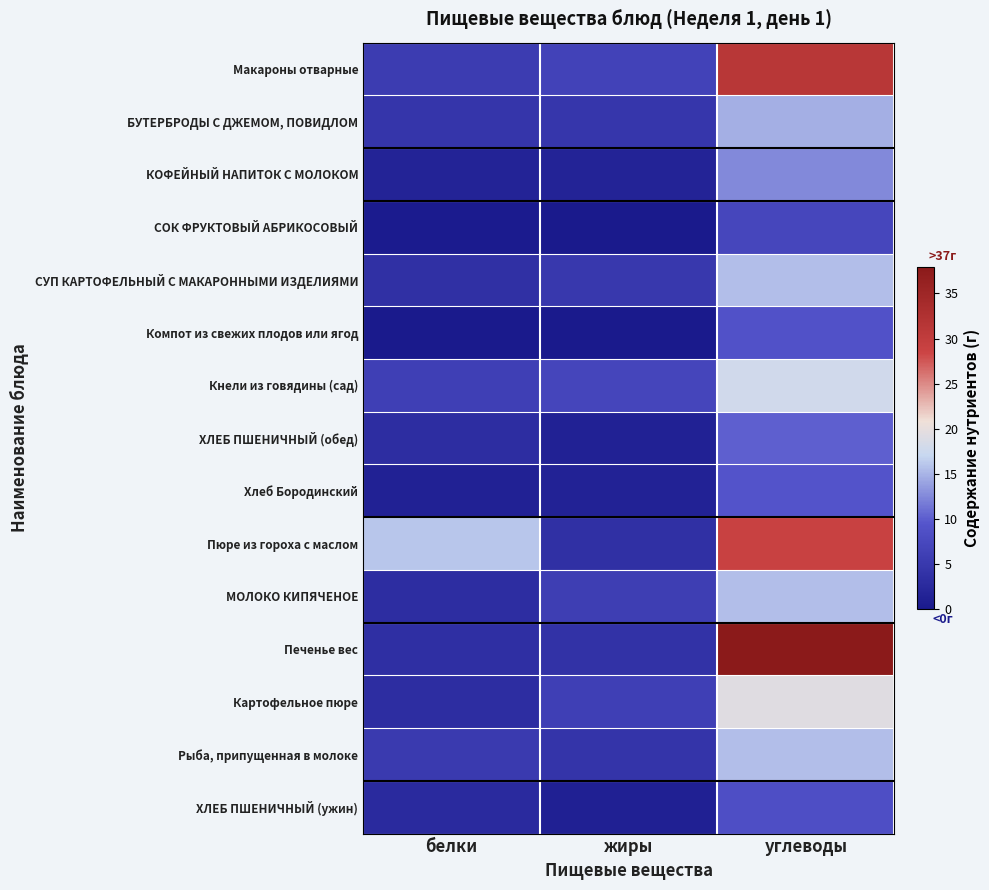

Which series has the largest total across all categories?

Пюре из гороха с маслом